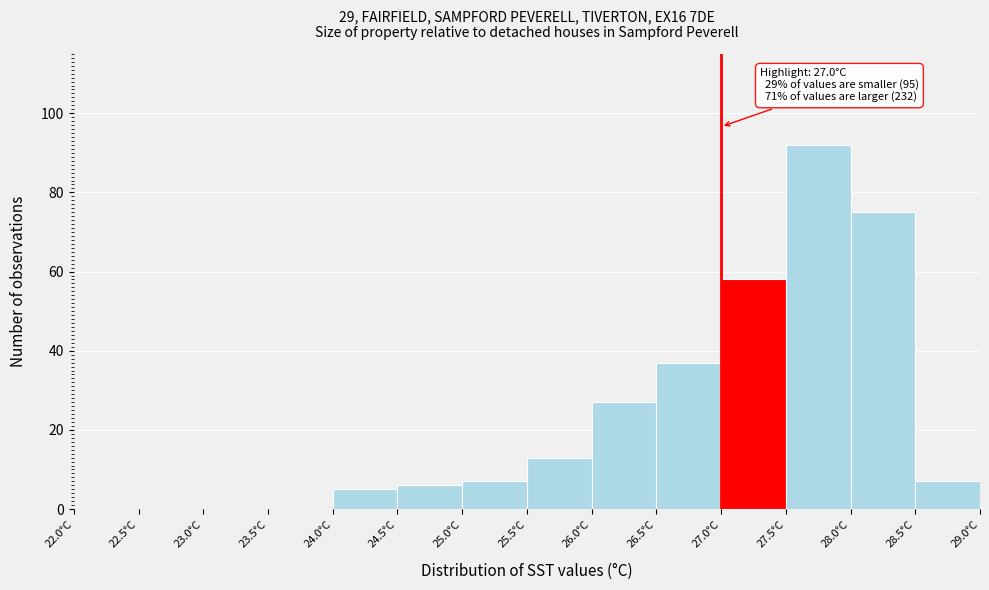

Which range on the x-axis has the tallest bar?

27.5 to 28.0